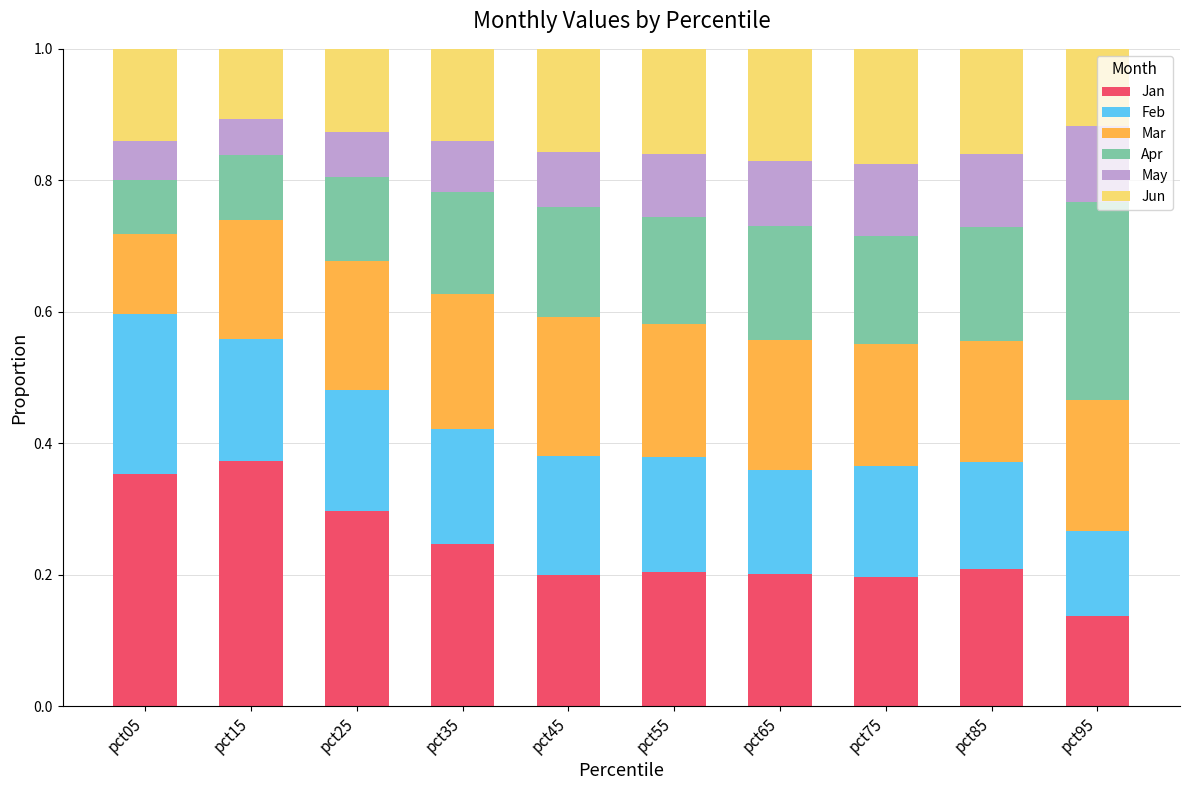

The value of Jan at pct05 is 0.5. True or false?

False